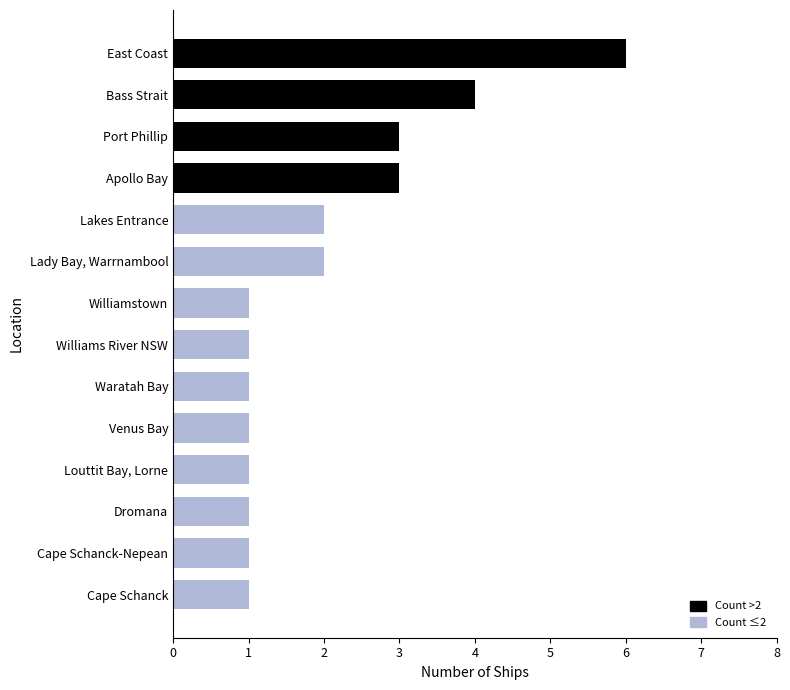

Read the value at Apollo Bay.

3